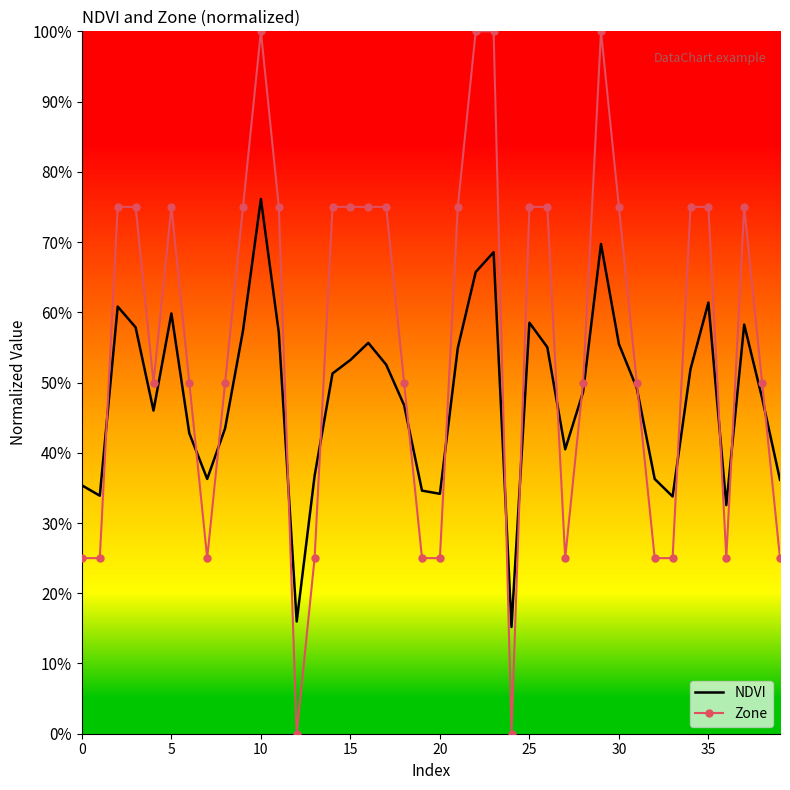

Where is NDVI nearest to the value 0?

24